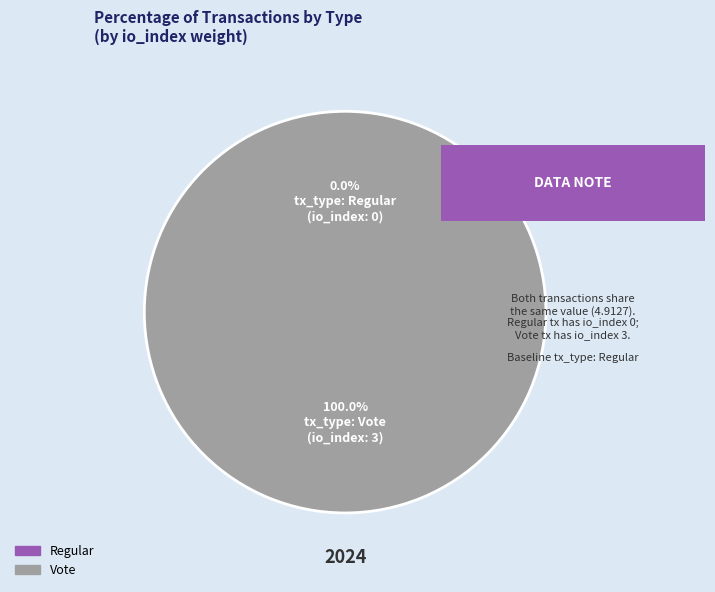

The Vote slice represents 93% of the pie. True or false?

False